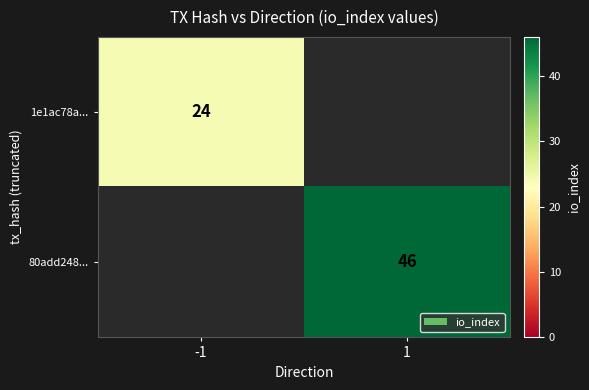

At which category does the chart reach its minimum across all series?

-1